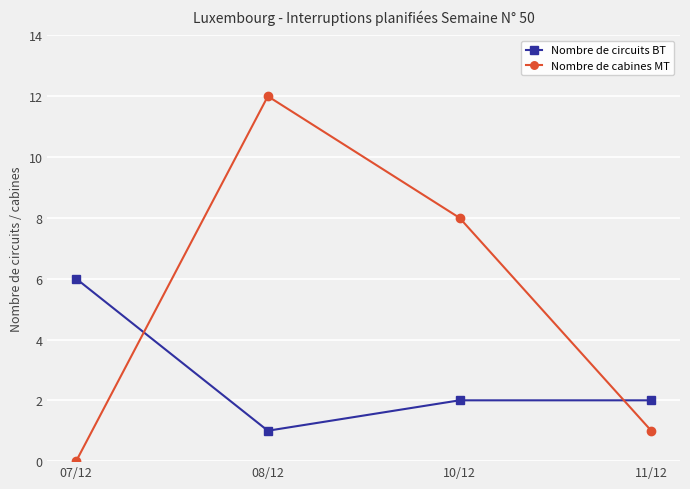

Rank the series by their average value, from lowest to highest.

Nombre de circuits BT, Nombre de cabines MT